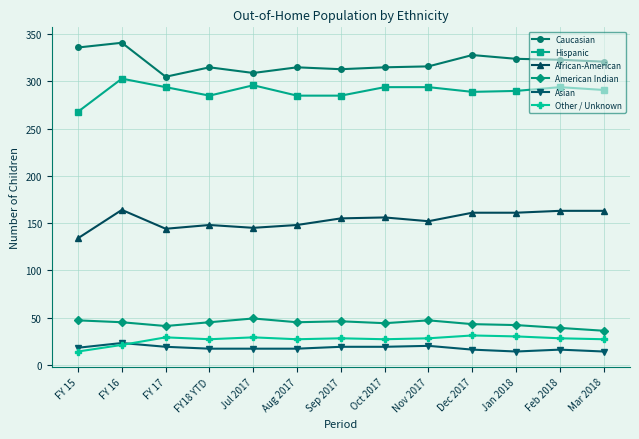

True or false: American Indian has a value of 15 at Oct 2017.

False